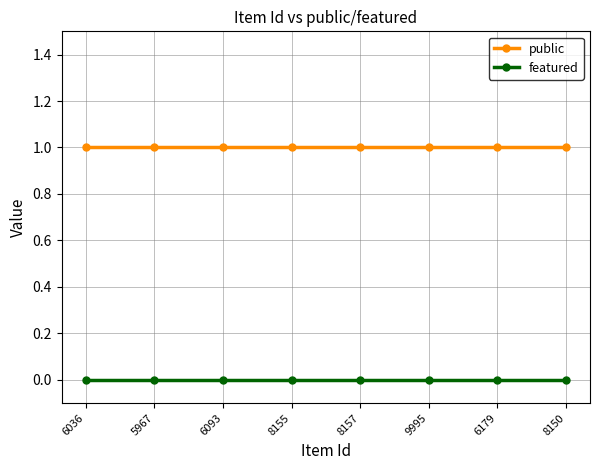

Read the public value at 8150.

1